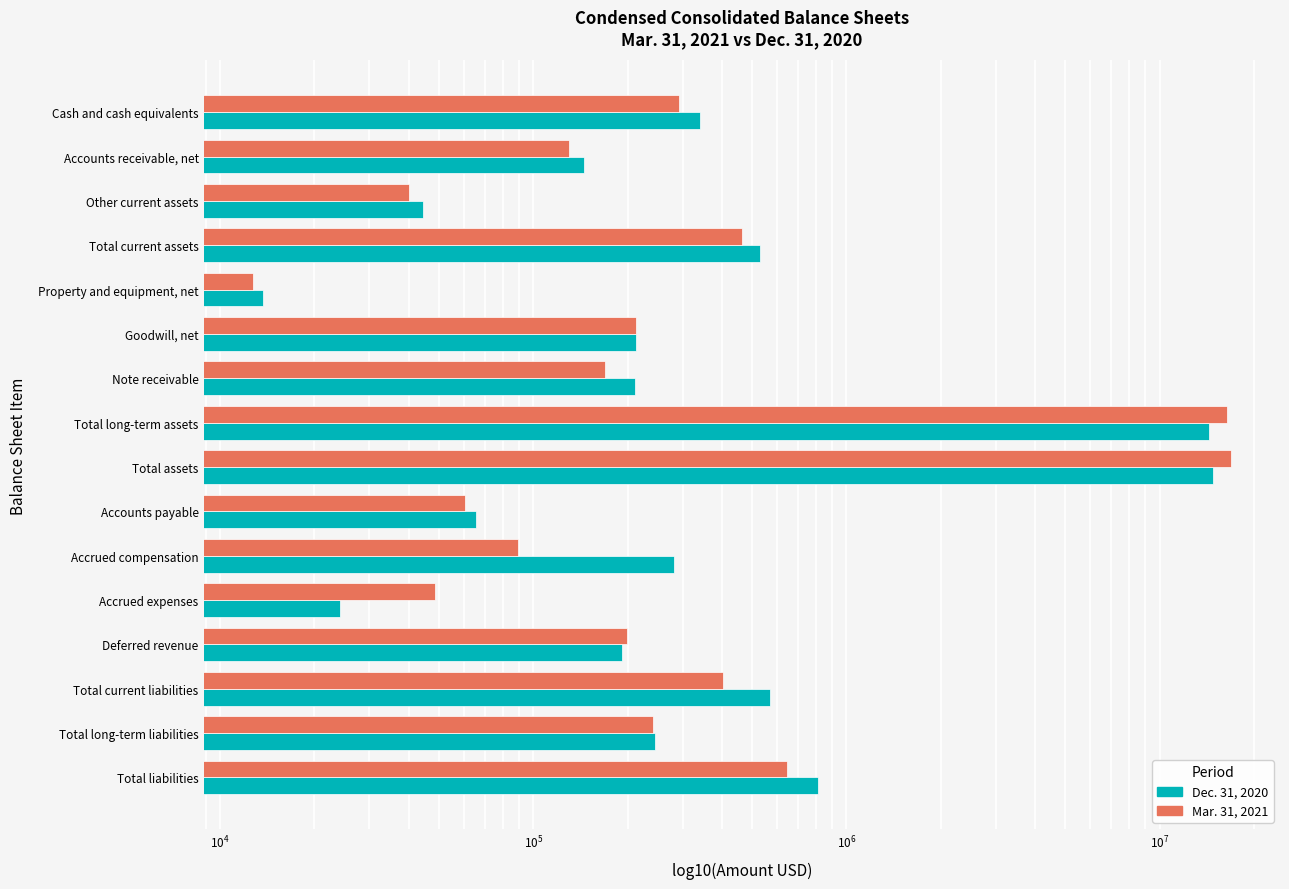

What is the difference between the highest and lowest values at Total current assets?

67410